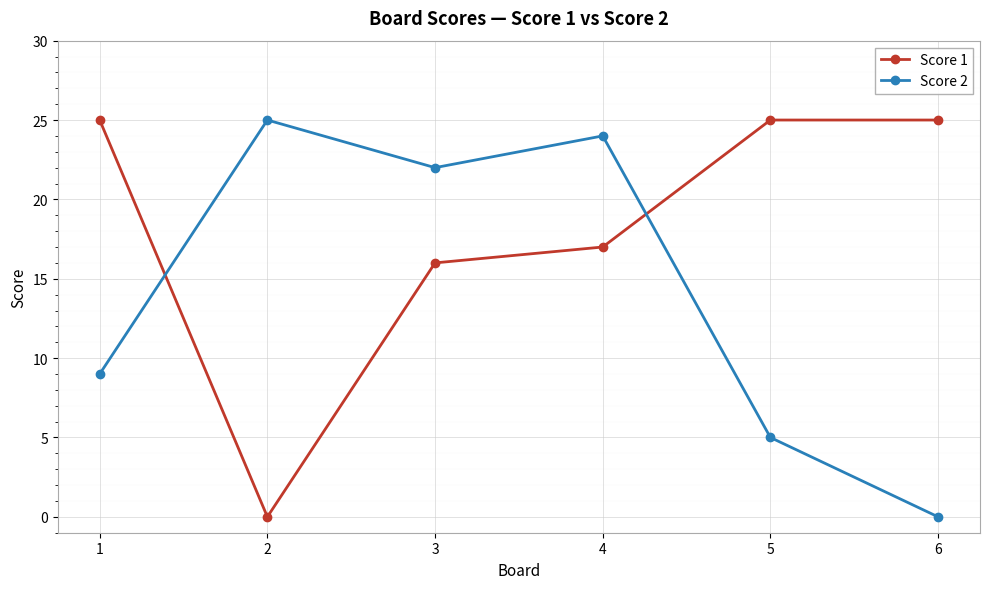

What is the maximum value shown in the chart?

25